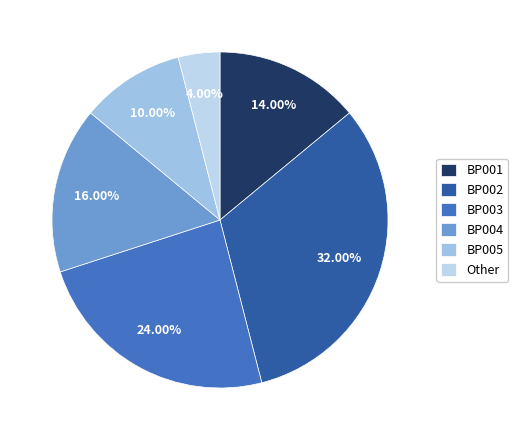

How many slices are in this pie chart?

6